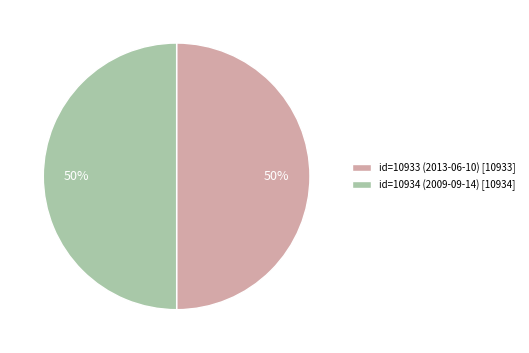

Approximately how many times larger is the value at id=10933 (2013-06-10) [10933] compared to id=10934 (2009-09-14) [10934]?

1.0